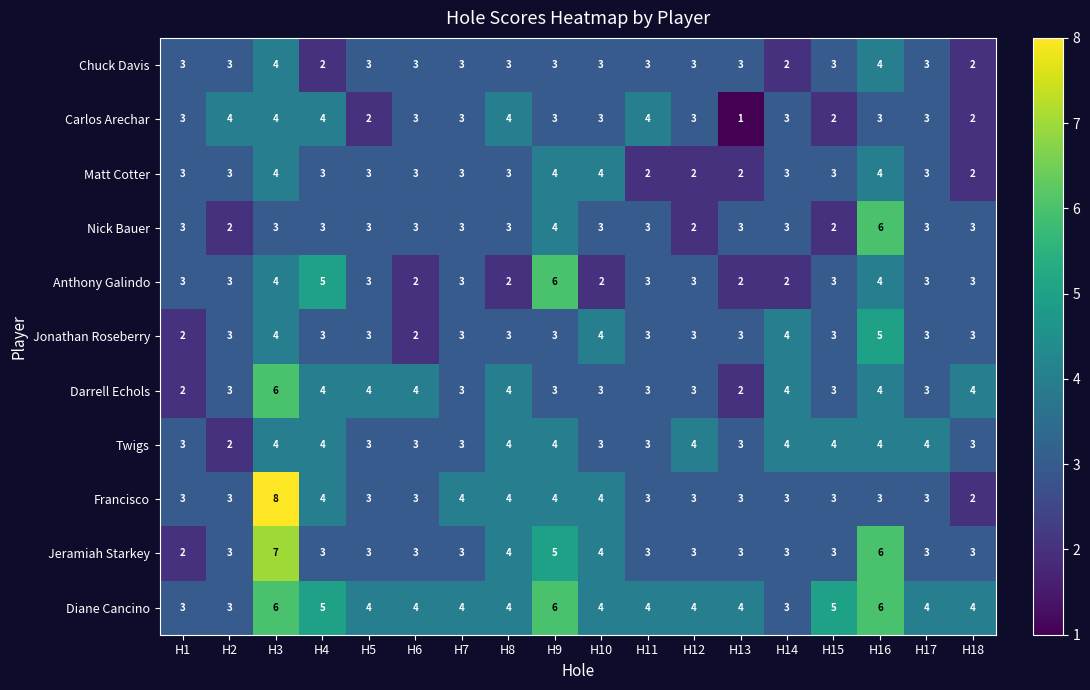

What is the difference between the highest and lowest values at H14?

2